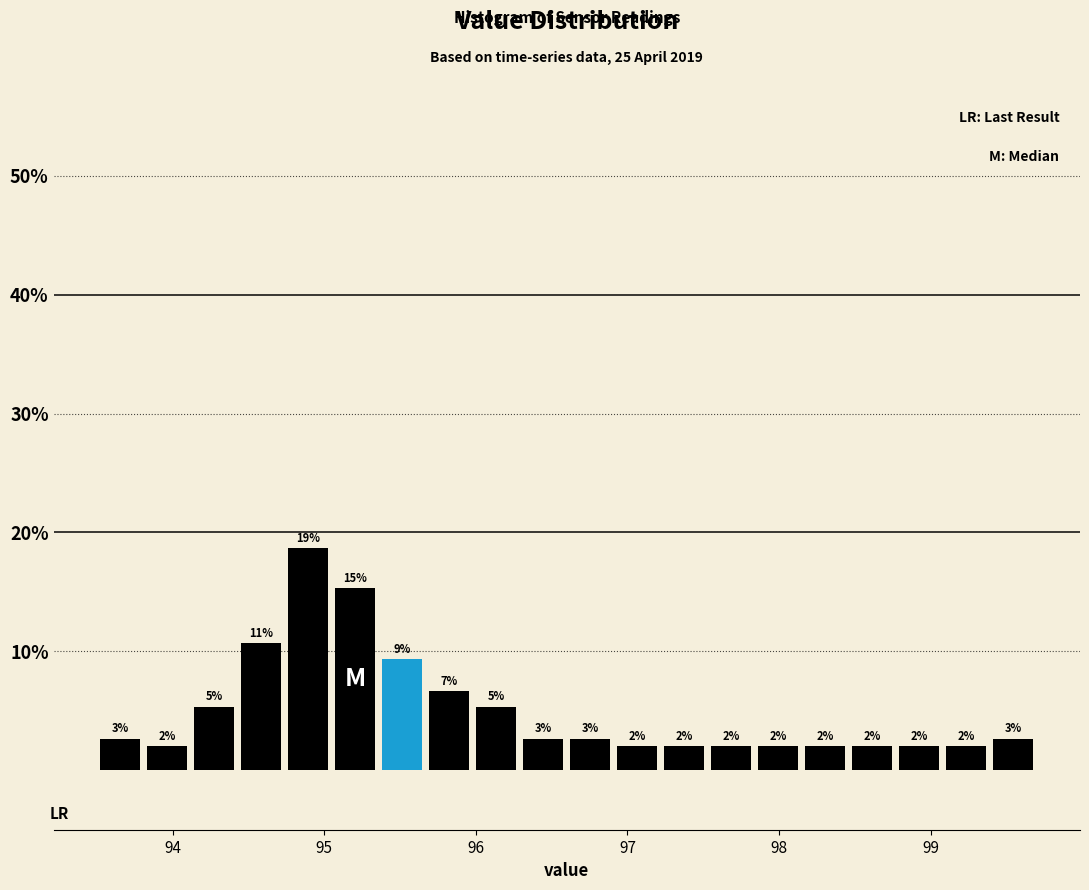

Read against the x-axis, roughly where is the centre of the tallest bar?

94.9